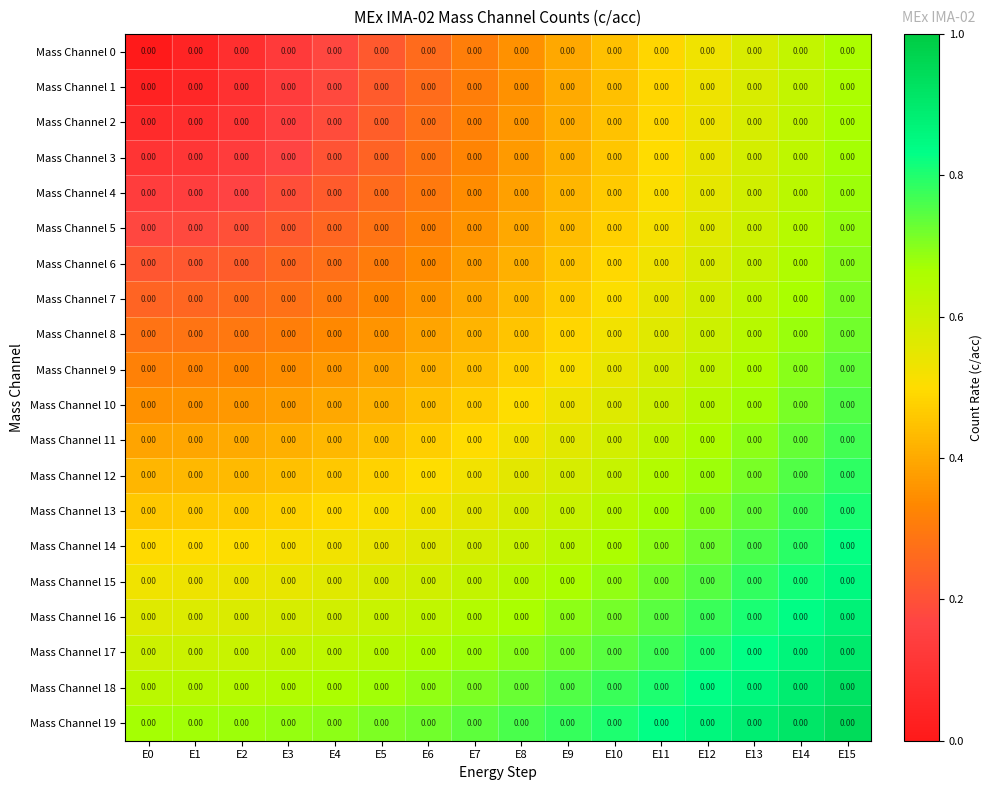

Is the value of Mass Channel 13 at E14 greater than the value of Mass Channel 1 at E5?

Yes